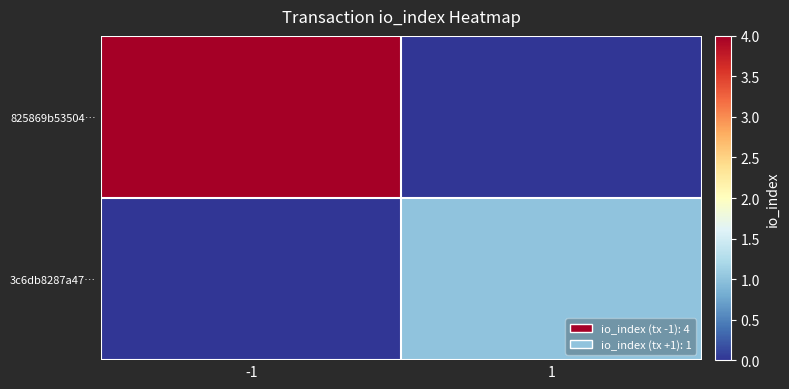

Which series has the largest total across all categories?

825869b53504…